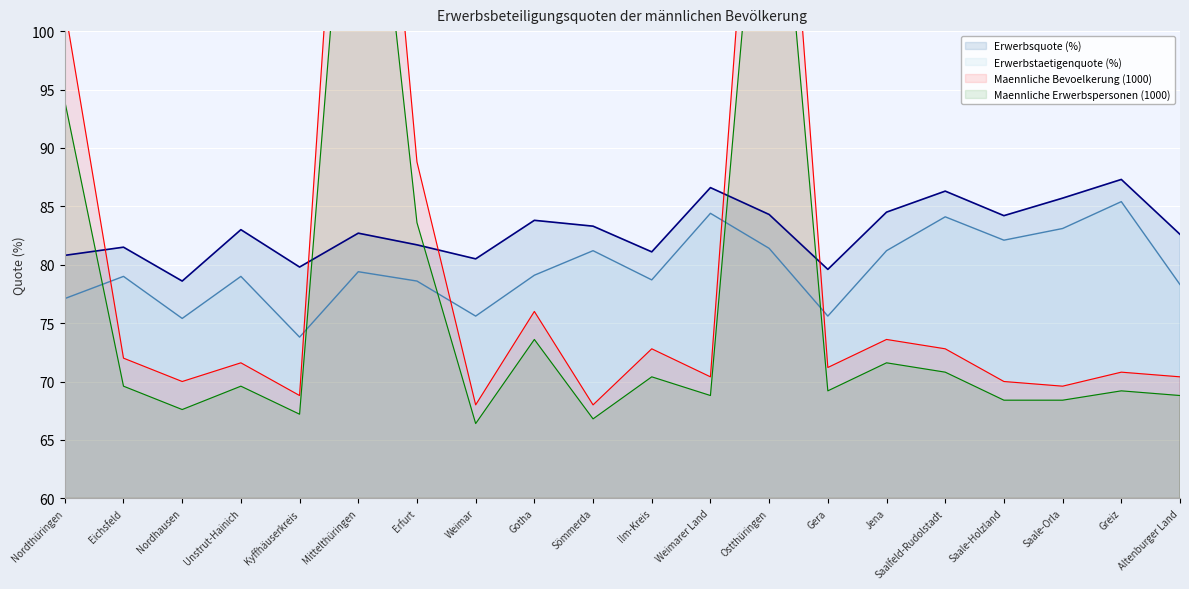

How many data points in Erwerbsquote (%) are less than 83?

10